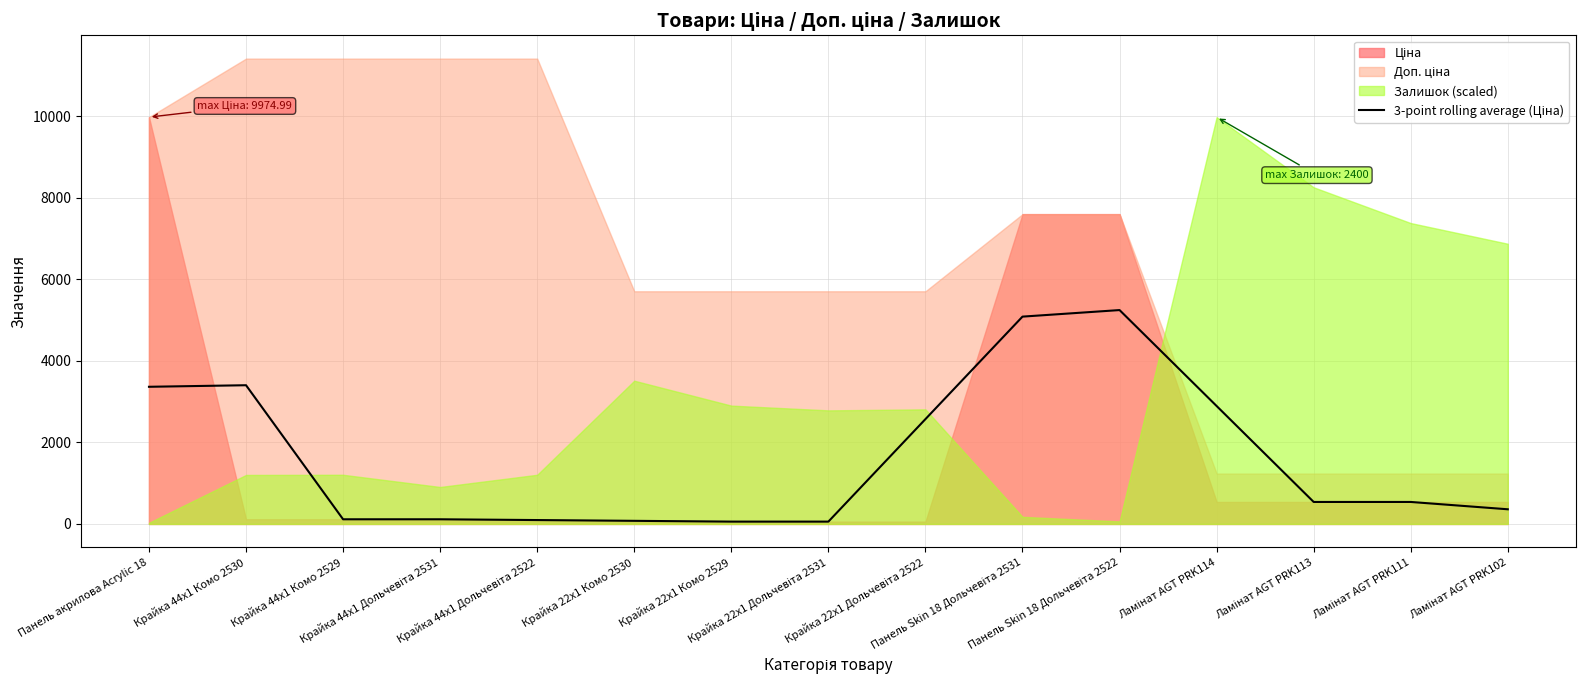

The chart shows a value of 1084.2 at Панель акрилова Acrylic 18. True or false?

False